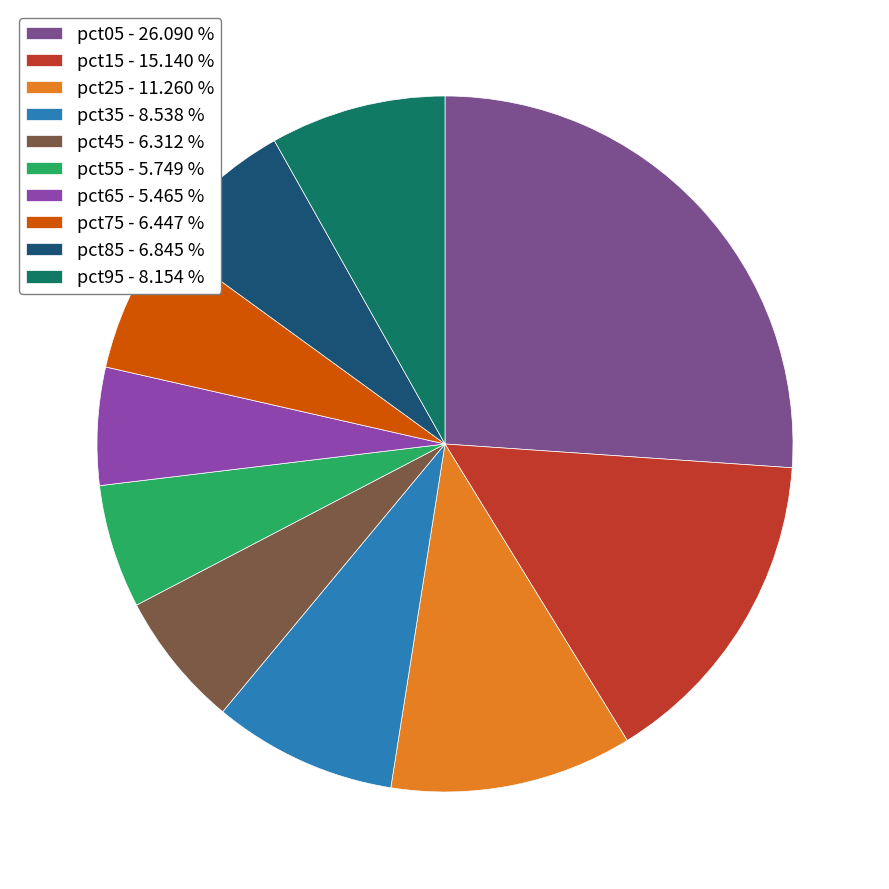

Is there any slice that represents more than half of the pie?

No